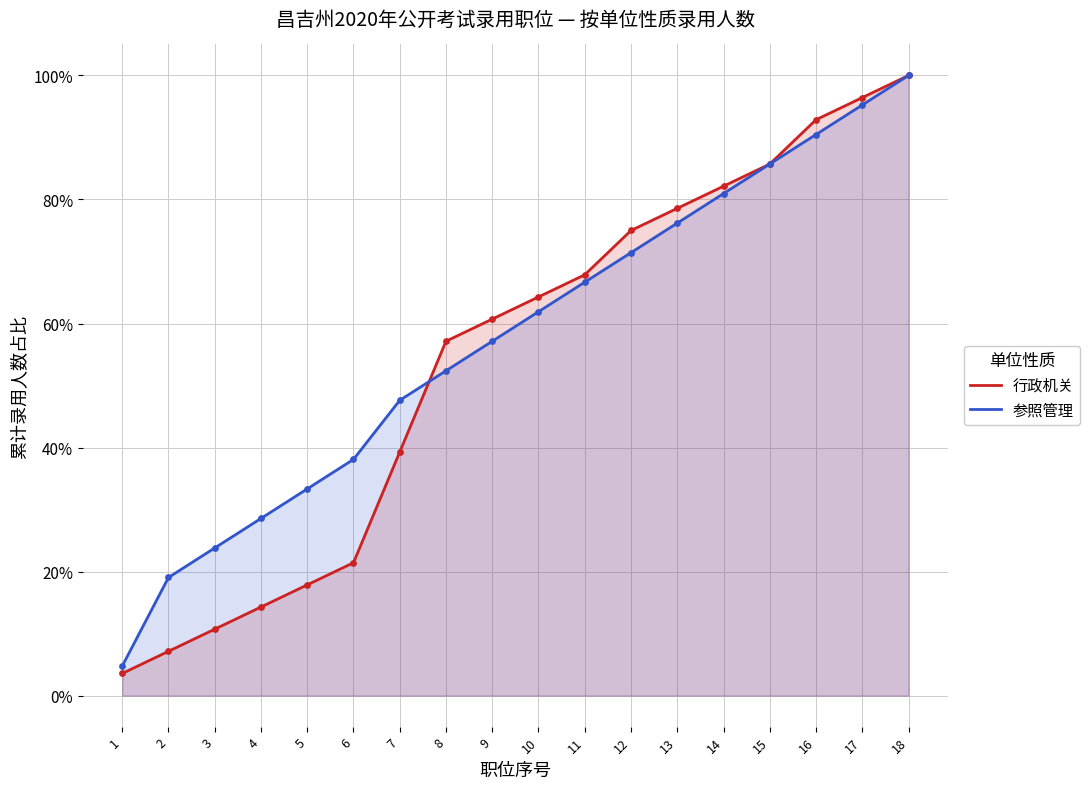

Which series reaches the minimum Y coordinate?

行政机关